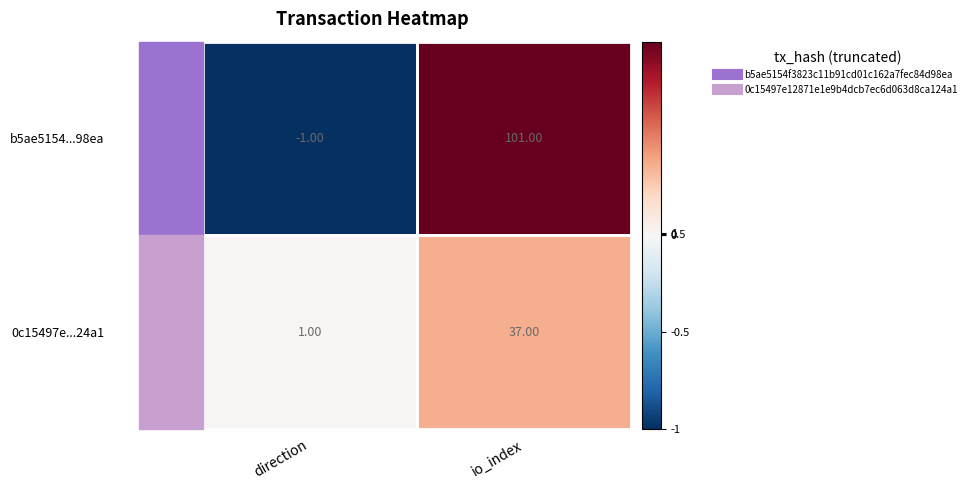

Which category has the highest value across all series?

io_index